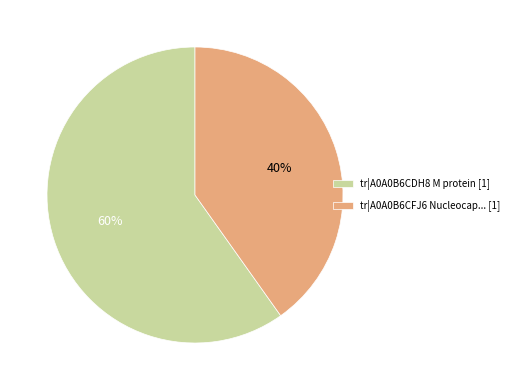

To the nearest percent, what is the difference between the largest and smallest slice percentages?

20%